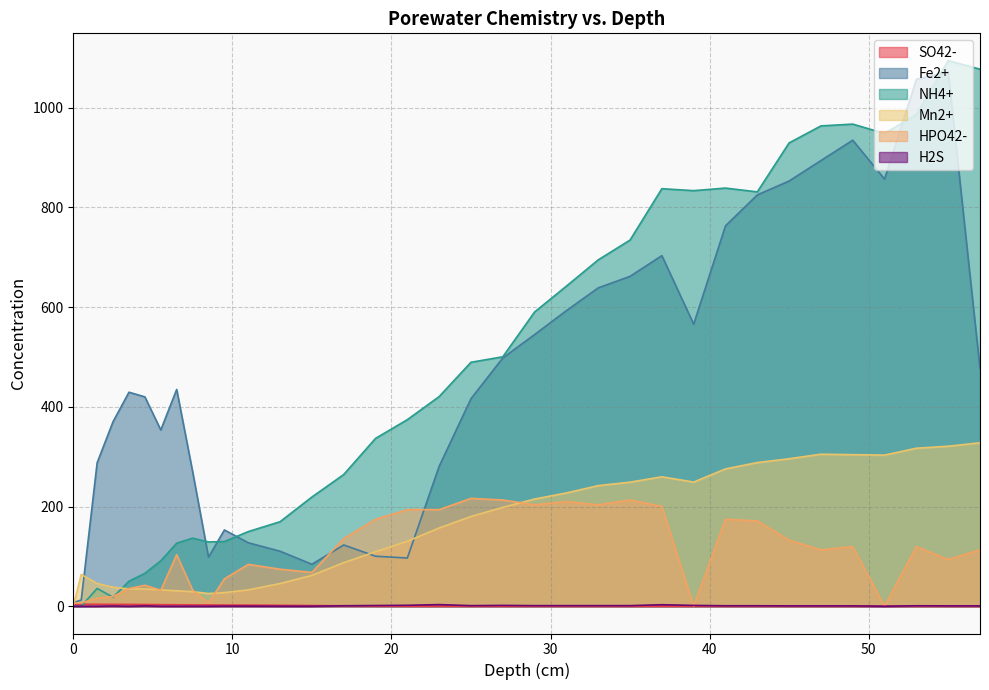

At how many categories does at least one series exceed 814?

11